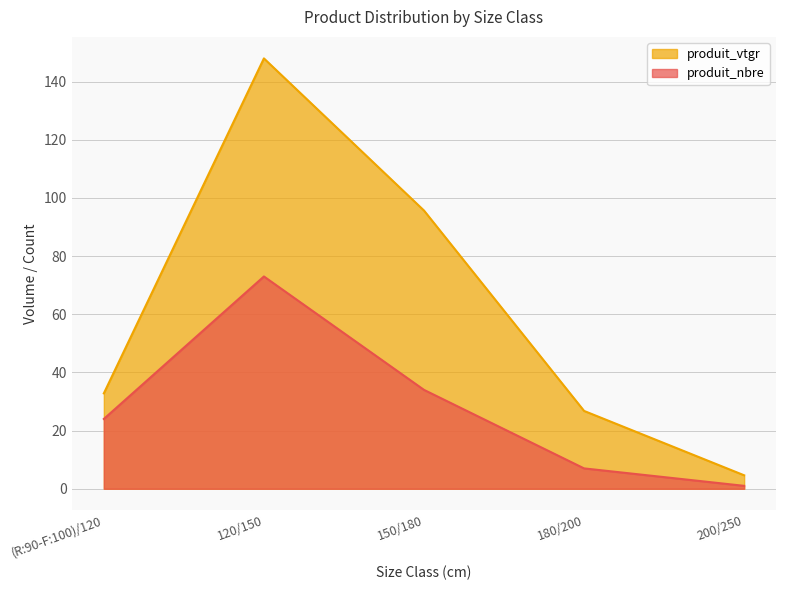

How many lines are shown in the chart?

2